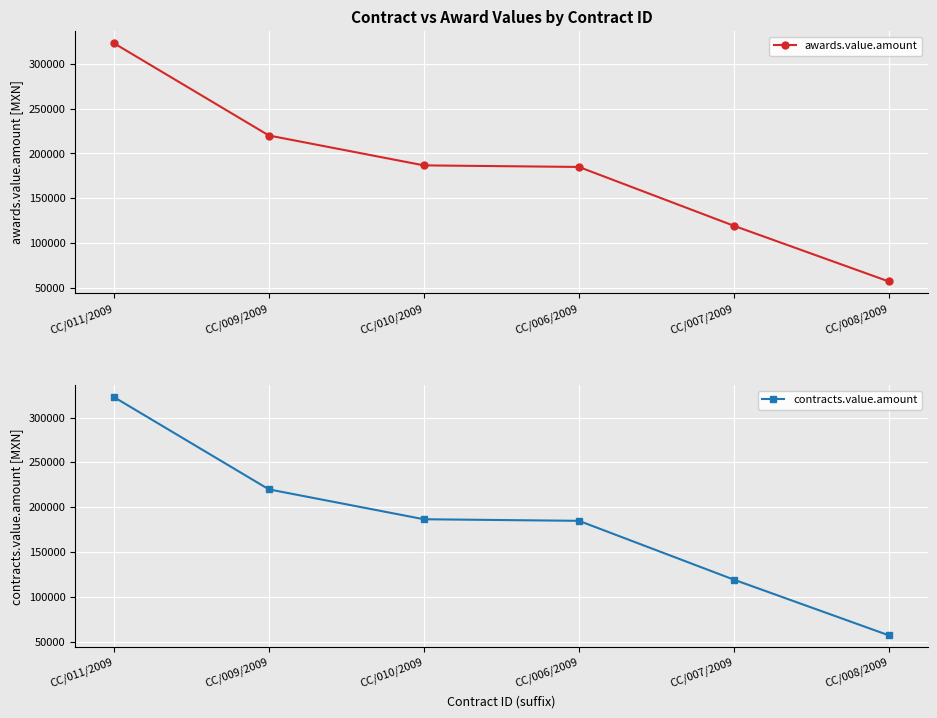

True or false: contracts.value.amount and awards.value.amount intersect in this chart.

False